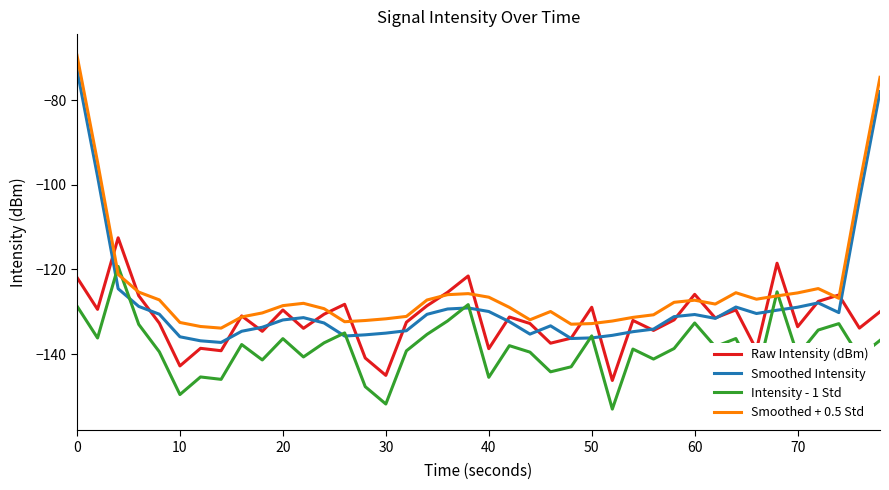

In Raw Intensity (dBm), how many points are lower than both neighbors (excluding endpoints)?

14